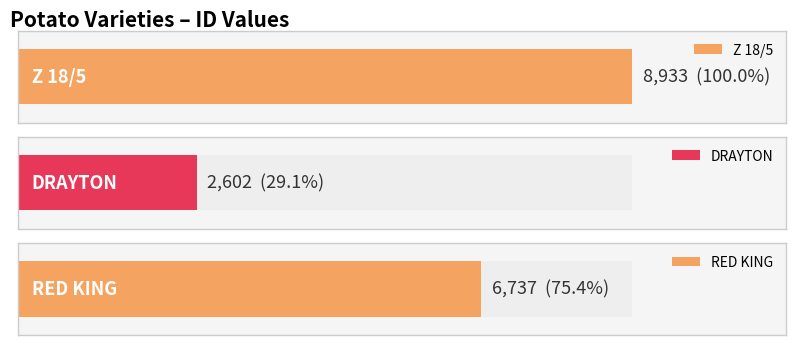

Which has a higher value, DRAYTON or Z 18/5?

Z 18/5